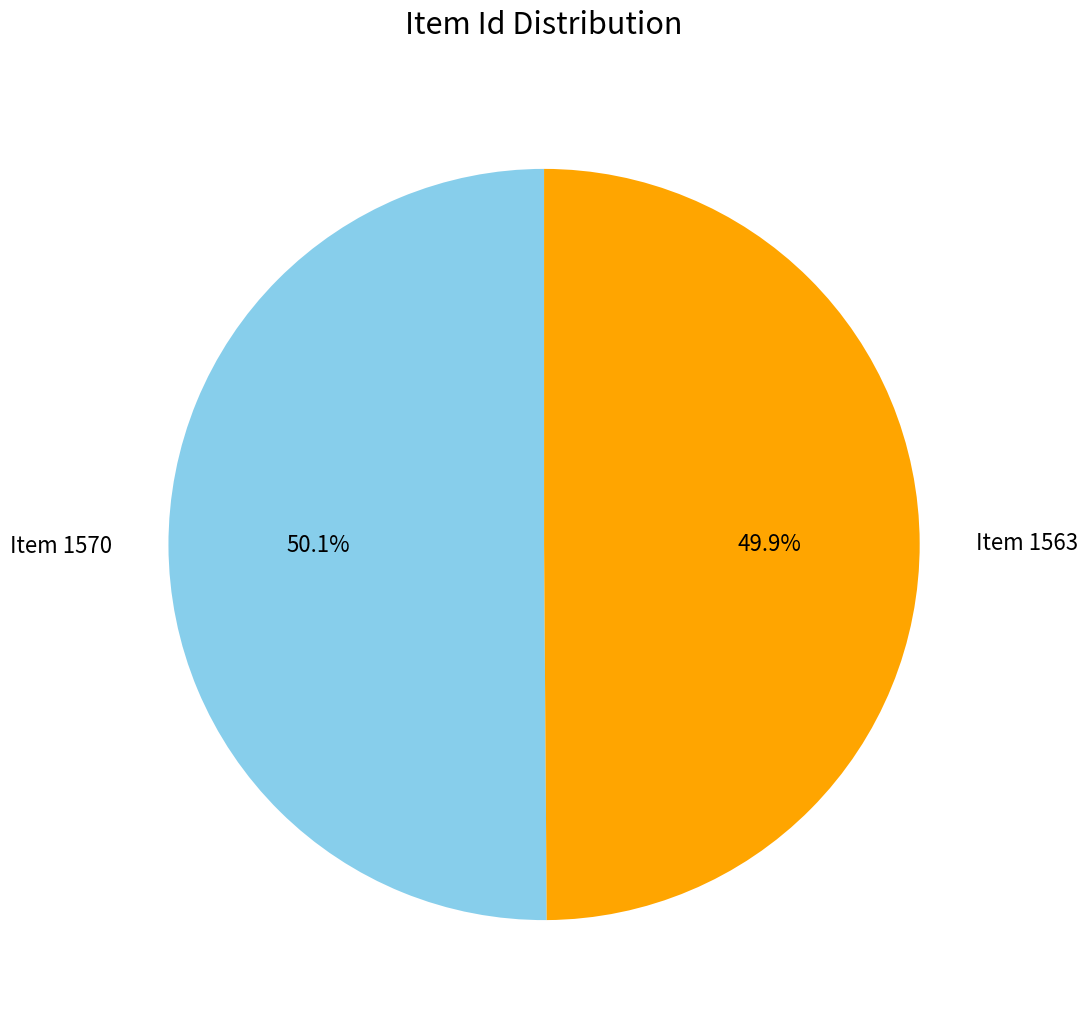

Is there a majority slice in this chart?

Yes